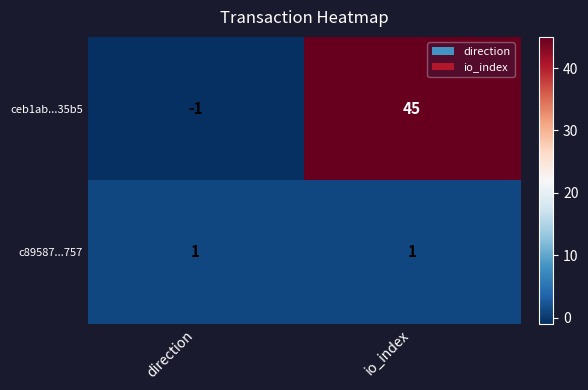

True or false: c89587...757 has a value of 1 at direction.

True